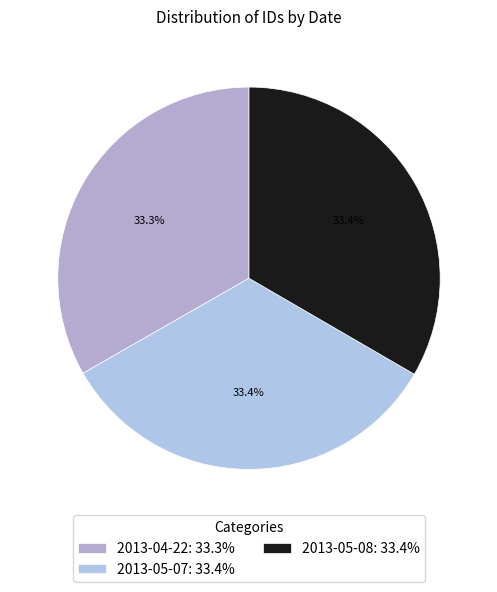

Does 2013-05-08 represent more than half of the total?

No